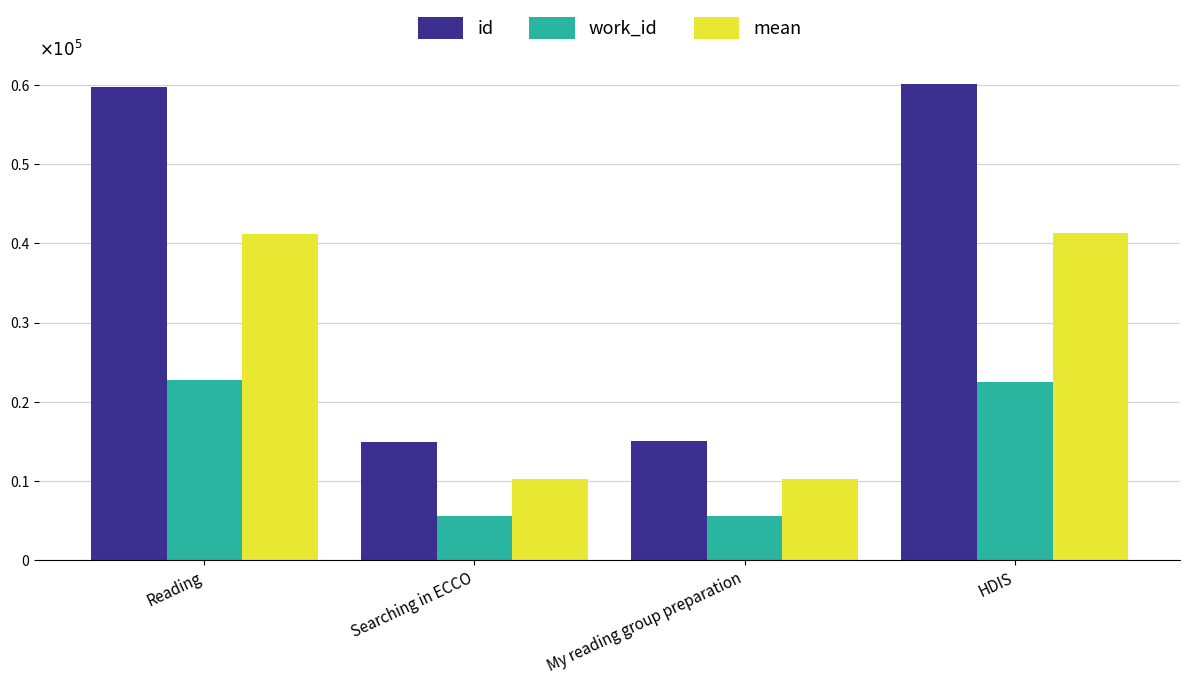

What is the label of the 4th bar from the right?

Reading